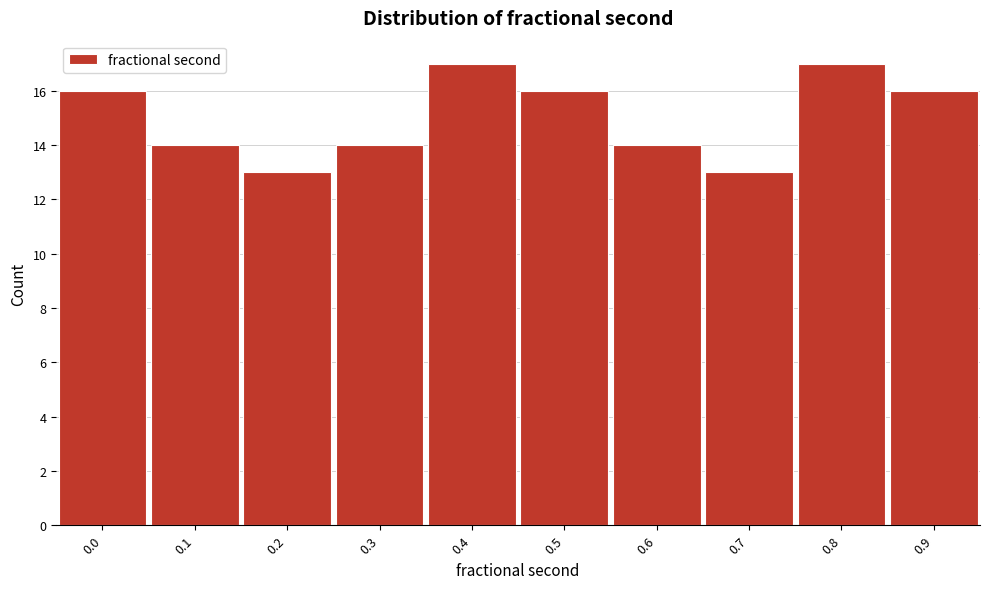

Reading left to right, transcribe all the data shown in this chart.

16	14	13	14	17	16	14	13	17	16